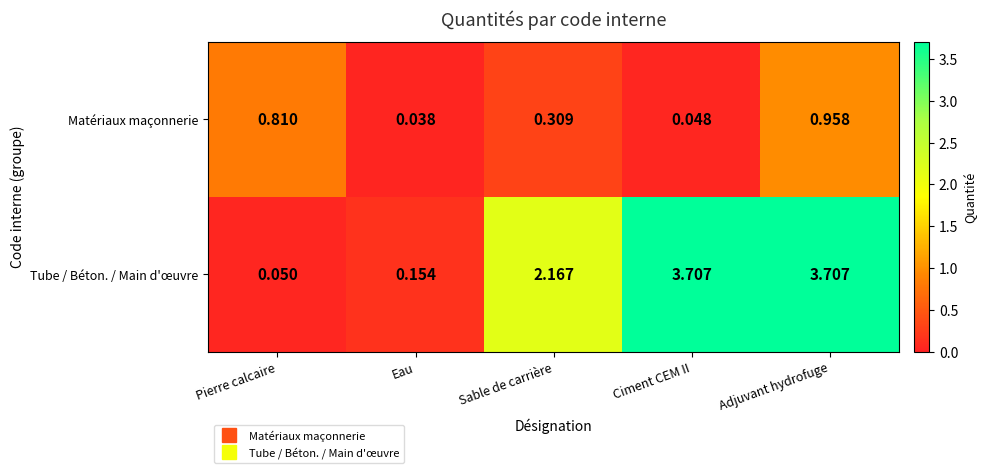

Which series changed the most between Pierre calcaire and Adjuvant hydrofuge?

Tube / Béton. / Main d'œuvre